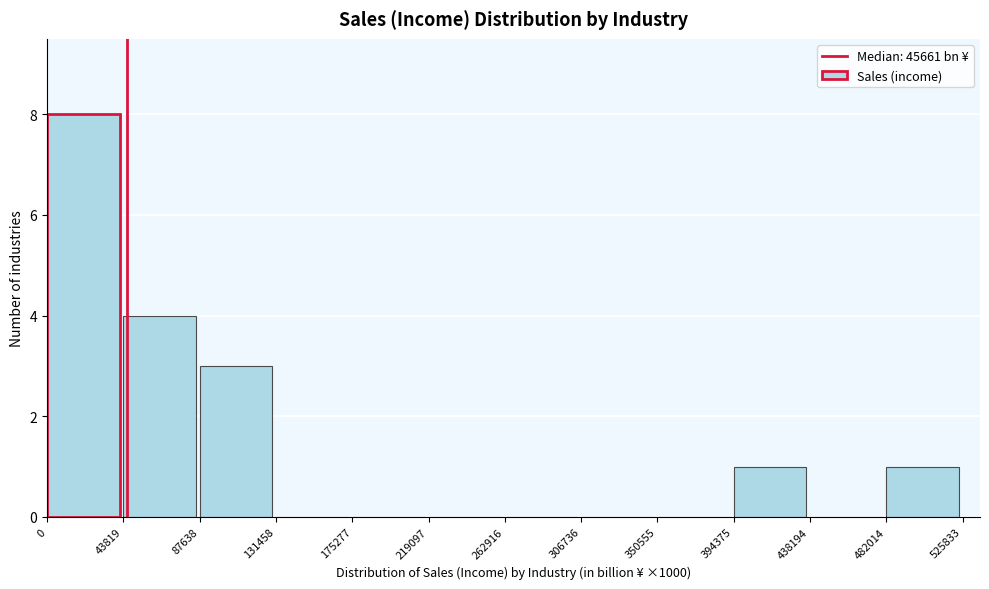

Reading left to right, transcribe this chart: for each bar, give the range it covers on the x-axis and its height. The values are not printed on the chart, so give them approximately, as read against the axis.

0 to 43819: 8
43819 to 87638: 4
87638 to 131458: 3
131458 to 175277: 0
175277 to 219097: 0
219097 to 262916: 0
262916 to 306736: 0
306736 to 350555: 0
350555 to 394375: 0
394375 to 438194: 1
438194 to 482014: 0
482014 to 525833: 1